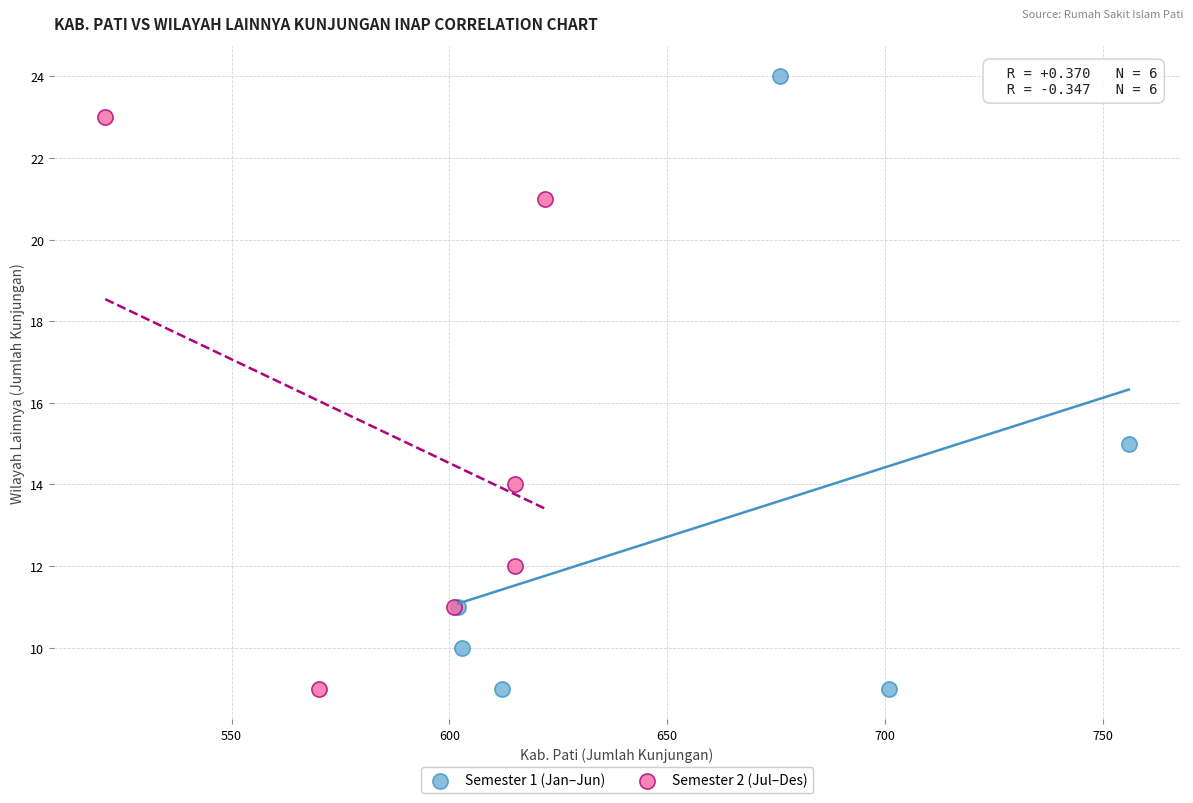

Which series has the largest Y range (max minus min)?

Semester 1 (Jan–Jun)